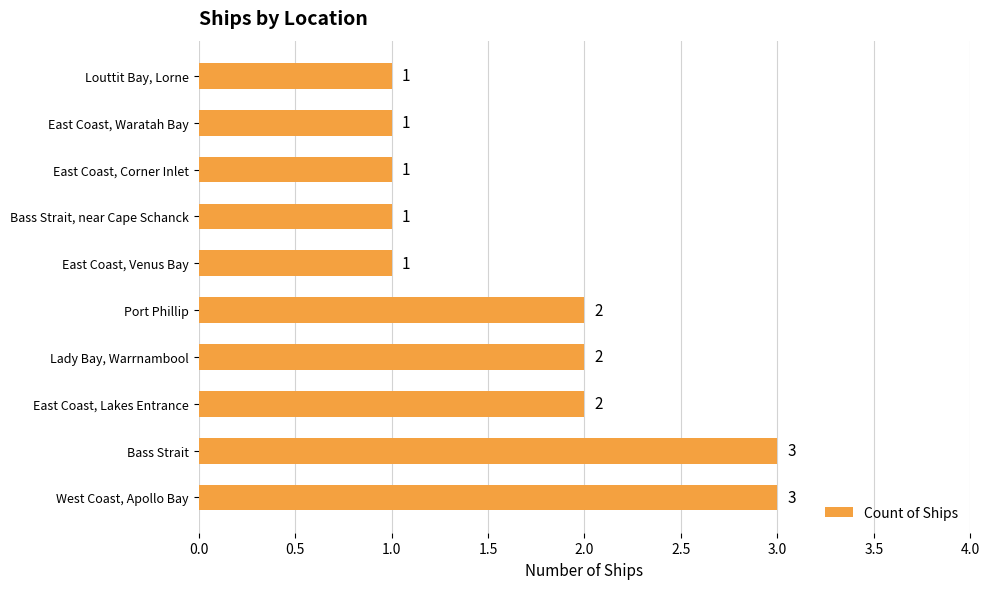

What is the average value?

2